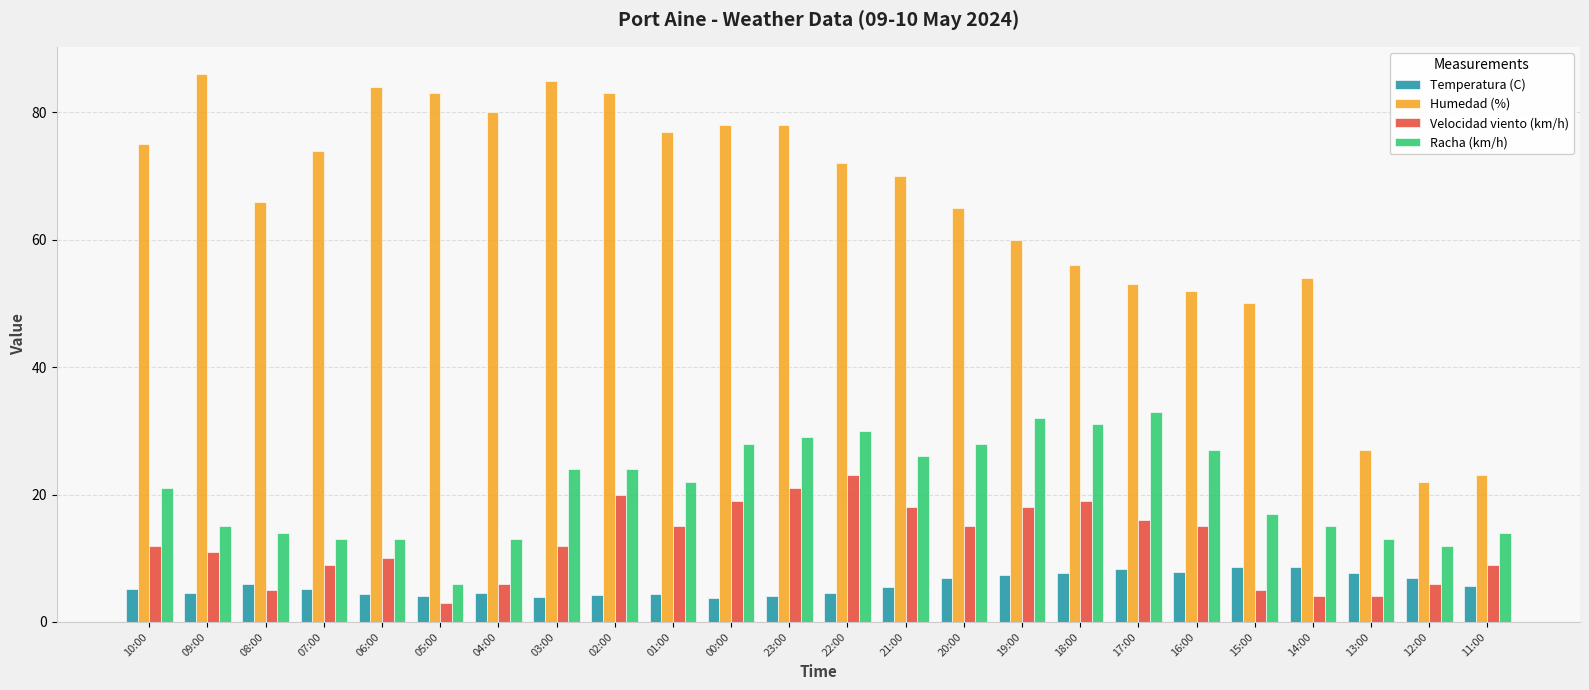

What is the difference between the second highest and second lowest values in the Velocidad viento (km/h) series?

17.0